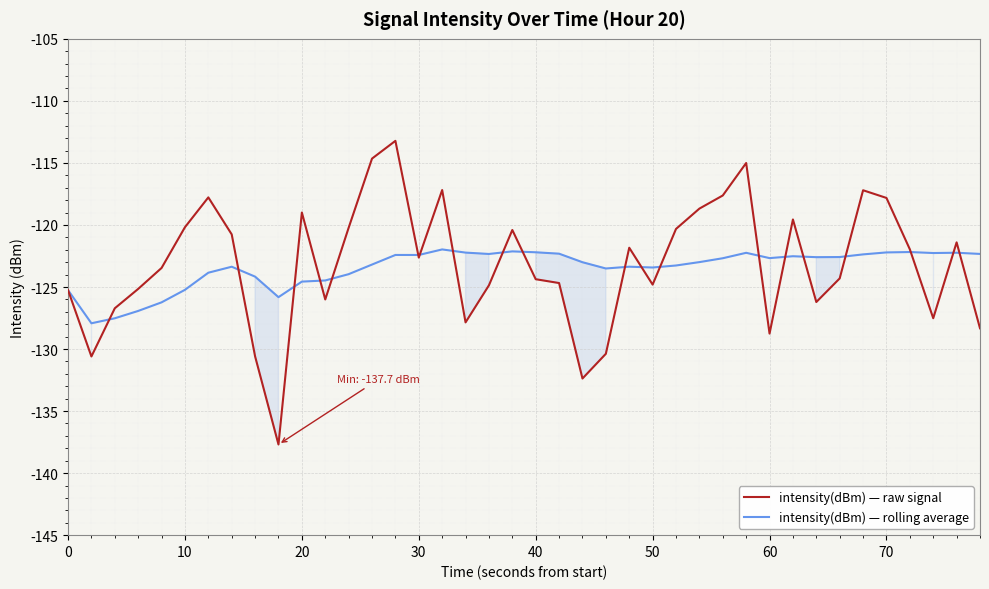

List the series in order of their peak value, highest first.

intensity(dBm) — raw signal, intensity(dBm) — rolling average